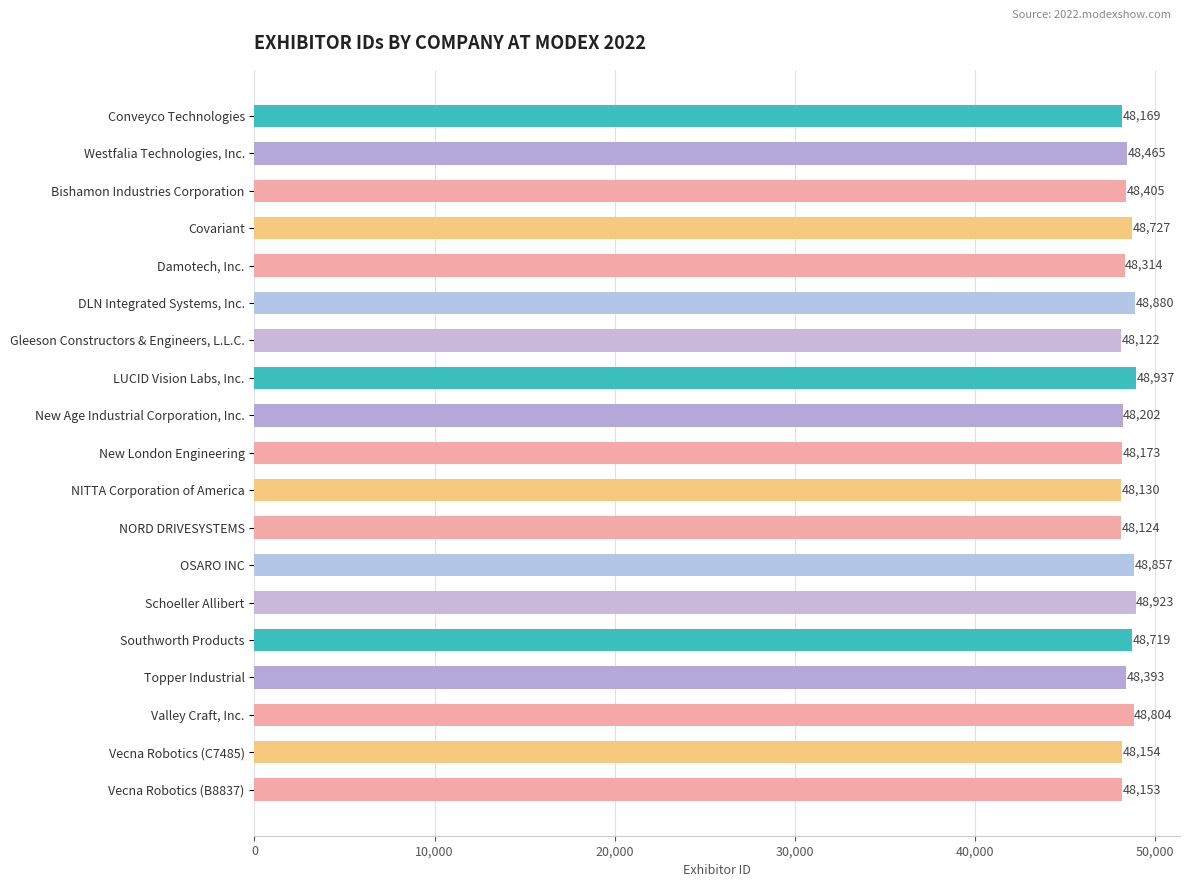

Reading top to bottom, extract all data points from this chart.

48169	48465	48405	48727	48314	48880	48122	48937	48202	48173	48130	48124	48857	48923	48719	48393	48804	48154	48153